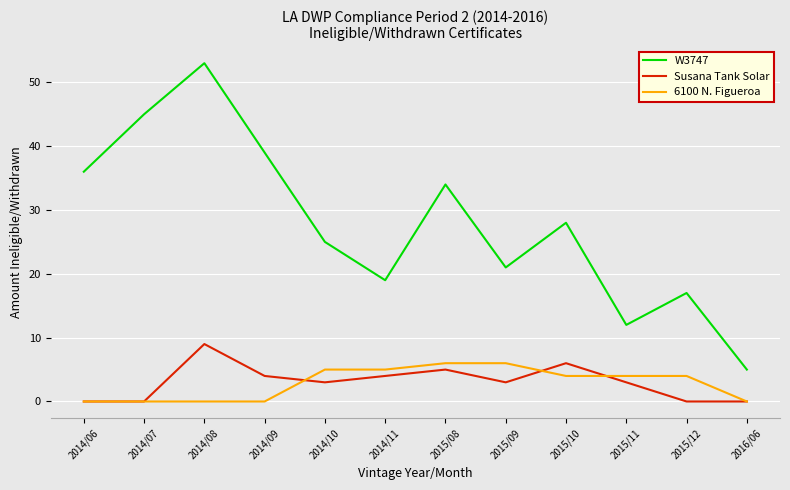

At which label does Susana Tank Solar first exceed 3?

2014/08